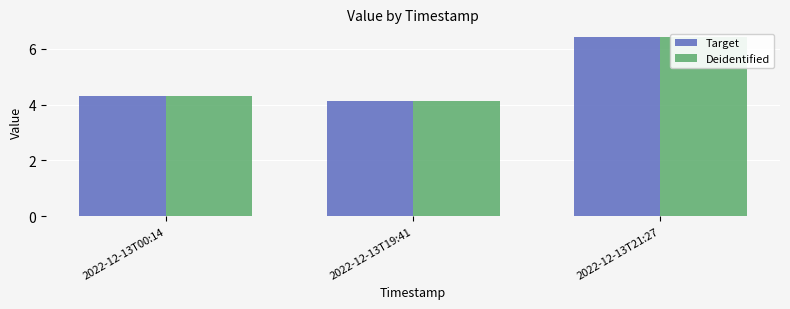

What is the difference between the Deidentified values at 2022-12-13T21:27 and 2022-12-13T00:14?

2.1